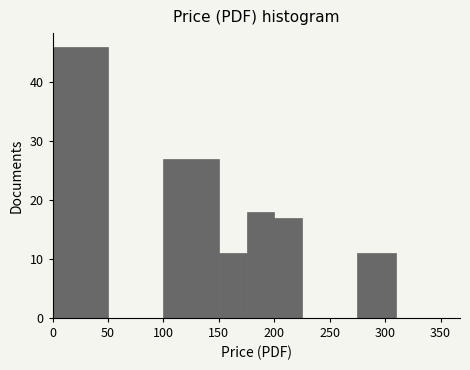

Reading left to right, list every bar in this chart as the range it spans on the x-axis followed by its height. The values are not printed on the chart, so give them approximately, as read against the axis.

0 to 50: 46
50 to 100: 0
100 to 150: 27
150 to 175: 11
175 to 200: 18
200 to 225: 17
225 to 250: 0
250 to 275: 0
275 to 310: 11
310 to 350: 0